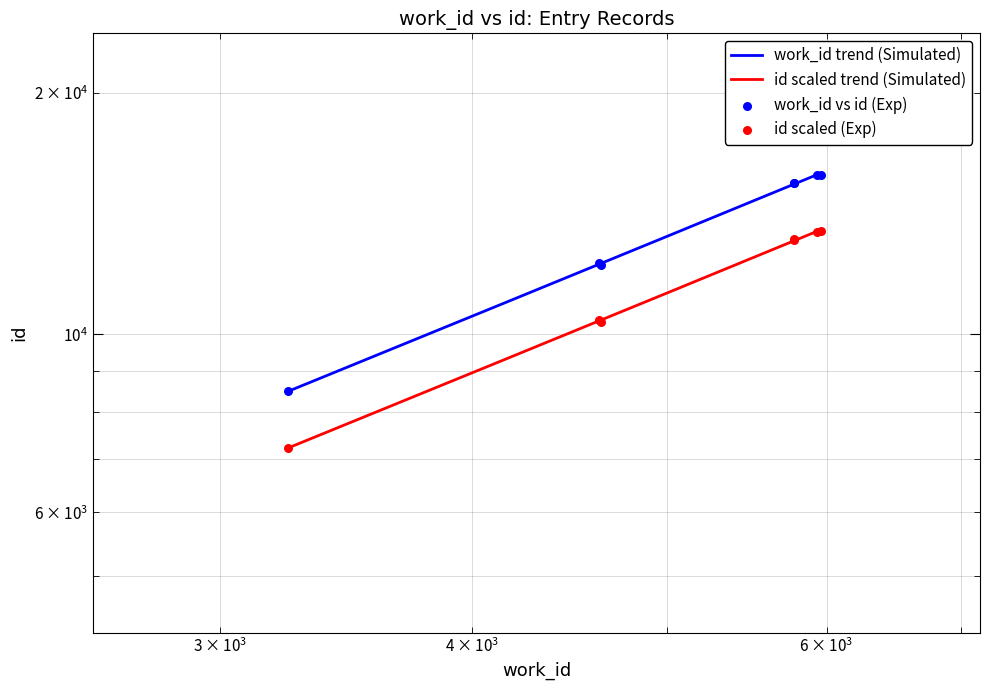

At which category is the sum across all series the highest?

5959